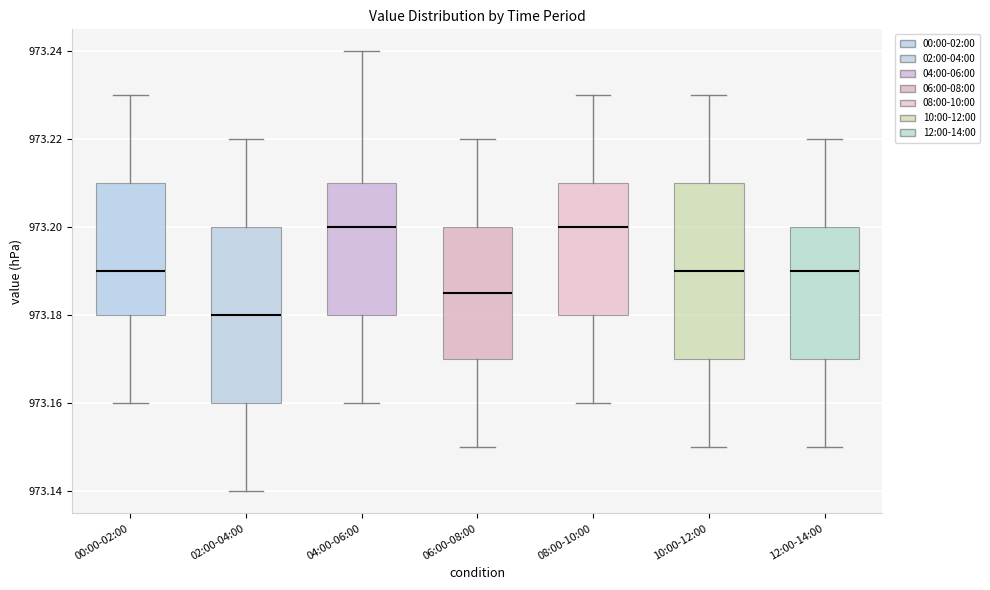

Where does the lower whisker of the box for 08:00-10:00 end on the y-axis? The values are not printed on the chart, so give them approximately, as read against the axis.

973.160